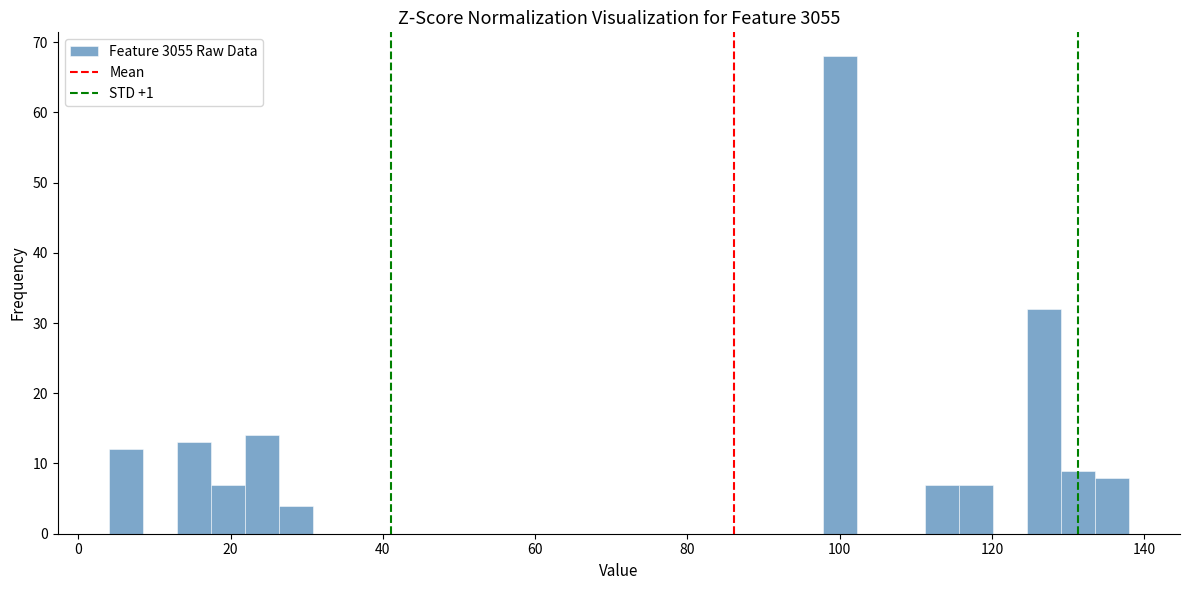

Read against the x-axis, roughly where is the centre of the tallest bar?

100